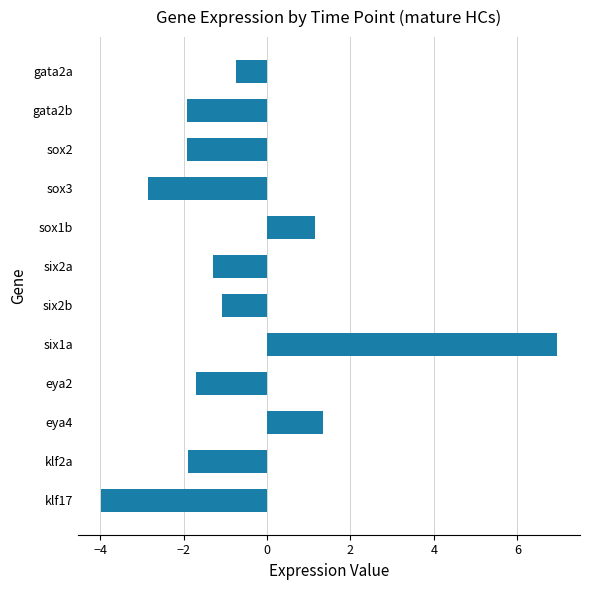

Is it true that the value at gata2a is -1.3?

False